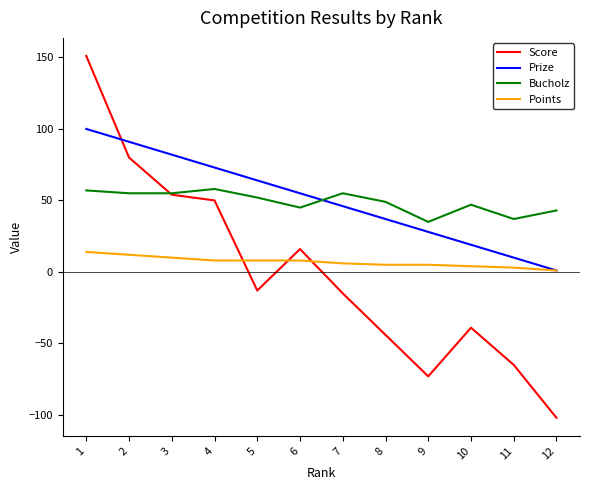

The value of Bucholz at 7 is 55. True or false?

True